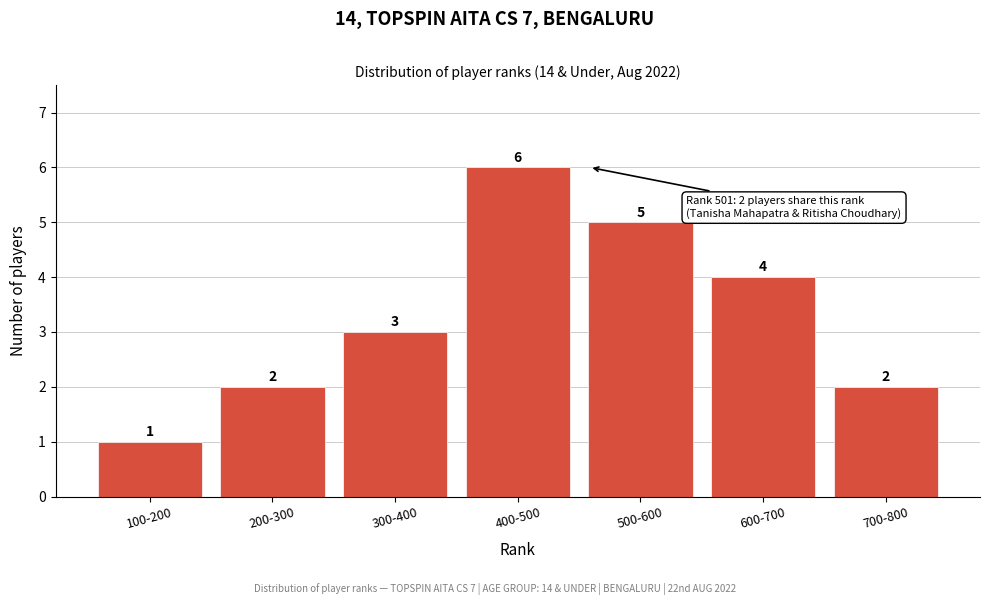

Reading right to left, extract all data points from this chart.

700-800=2	600-700=4	500-600=5	400-500=6	300-400=3	200-300=2	100-200=1